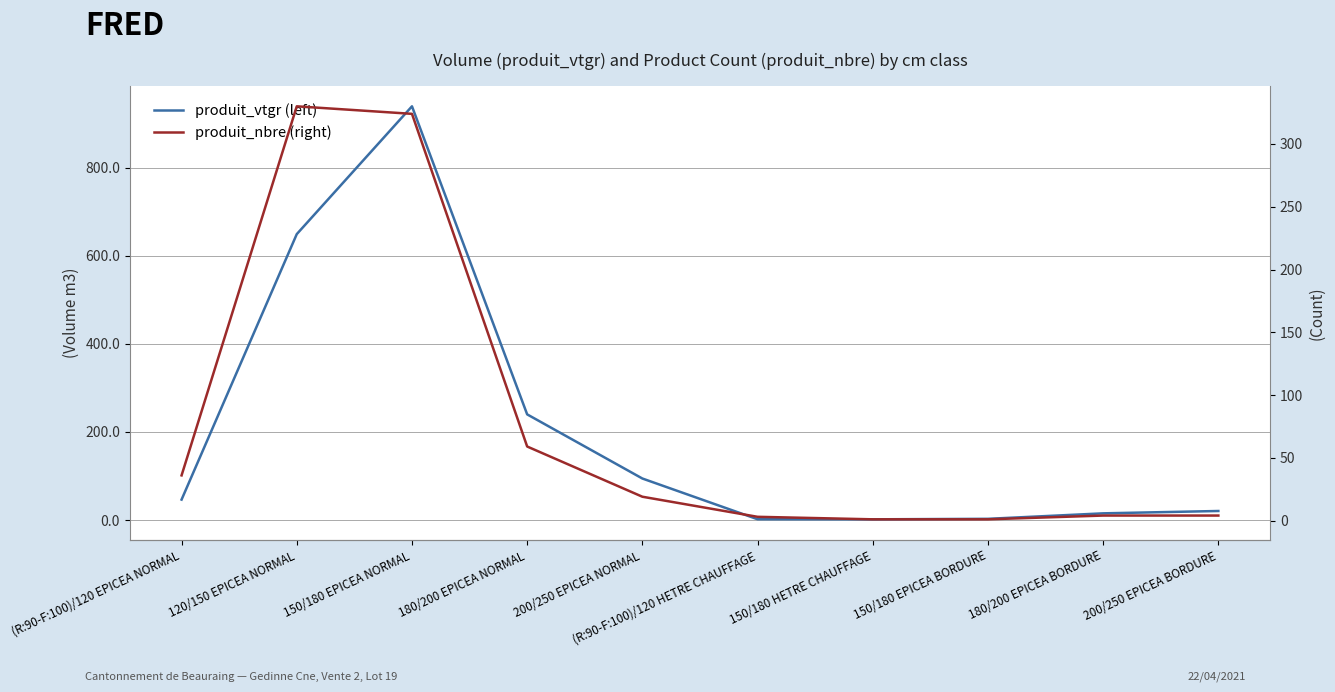

Is it true that produit_nbre (right) equals 99.4 at 180/200 EPICEA NORMAL?

False